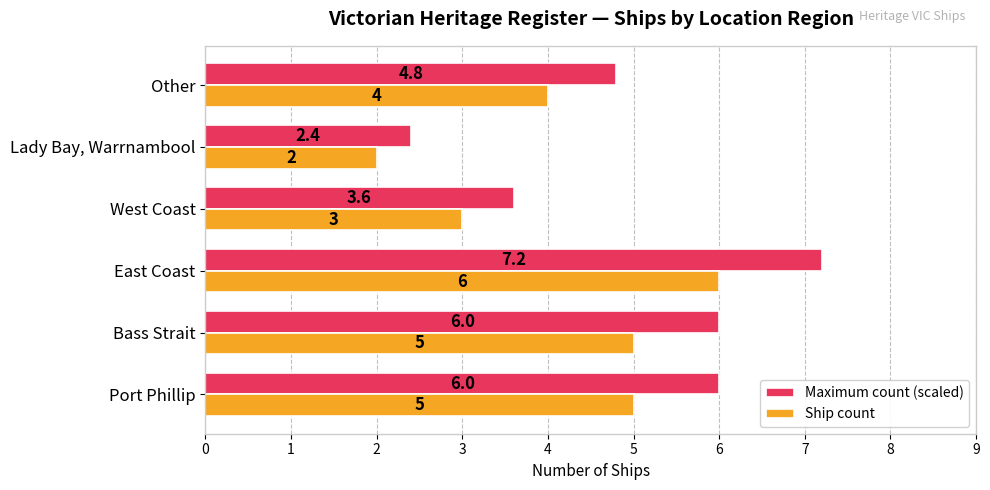

At which label does Maximum count (scaled) reach its peak?

East Coast